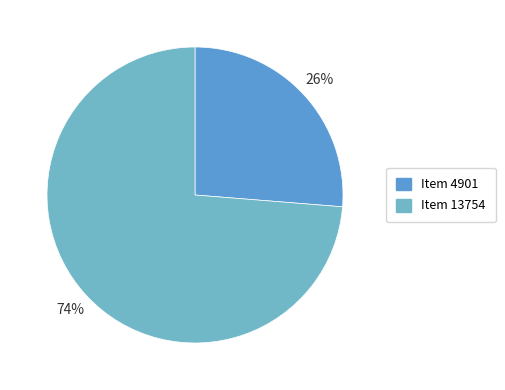

To the nearest percent, what percentage of the pie is Item 13754?

74%